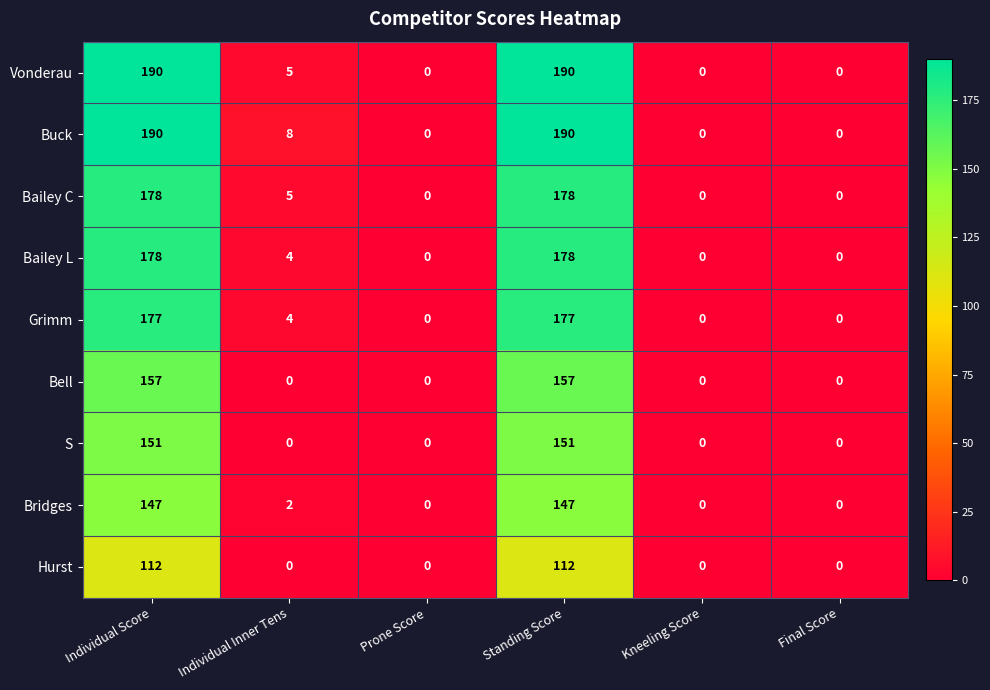

What is the maximum value for Buck?

190